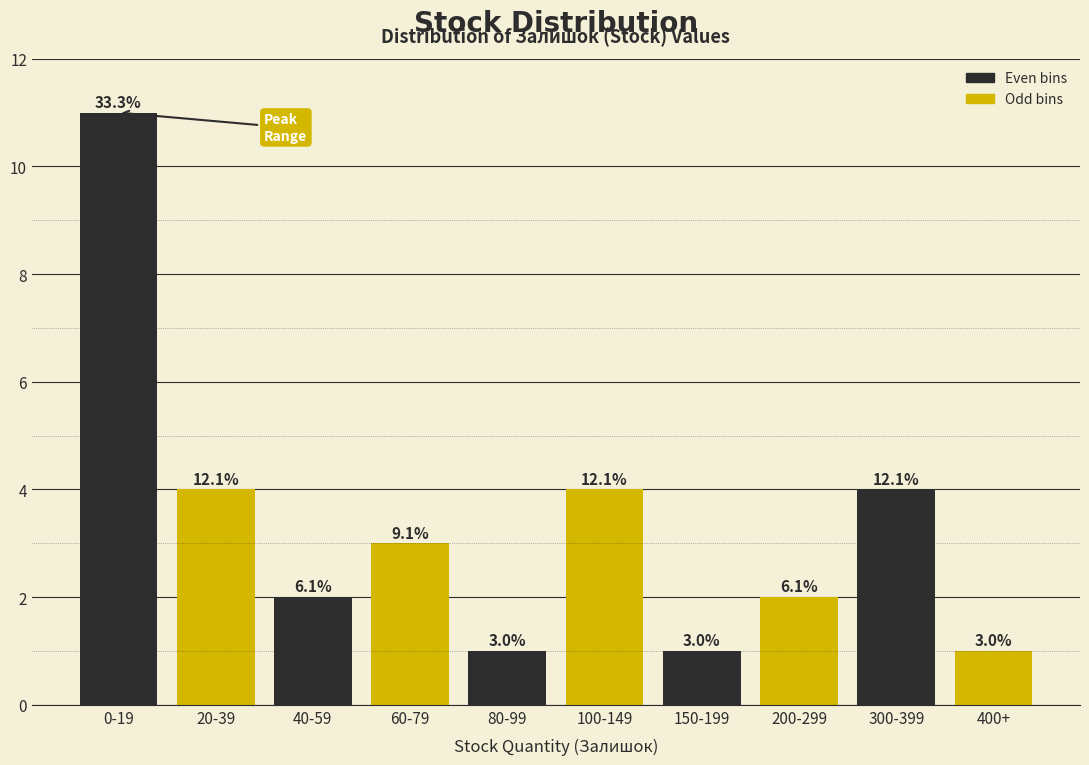

How many bars are there in total?

10